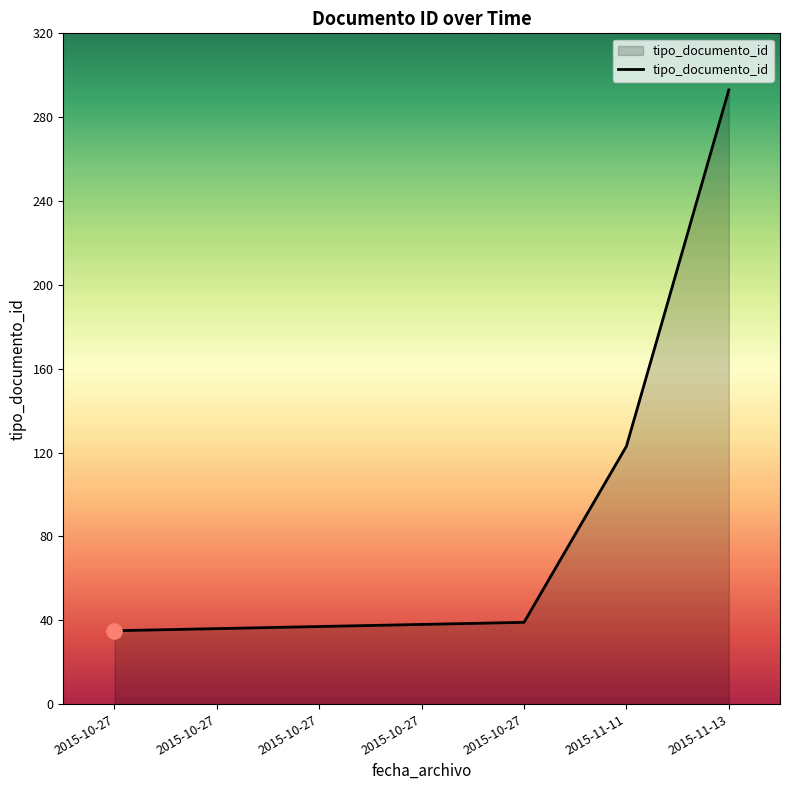

What is the ratio of the value at 2015-11-11 to the value at 2015-10-27?

3.5